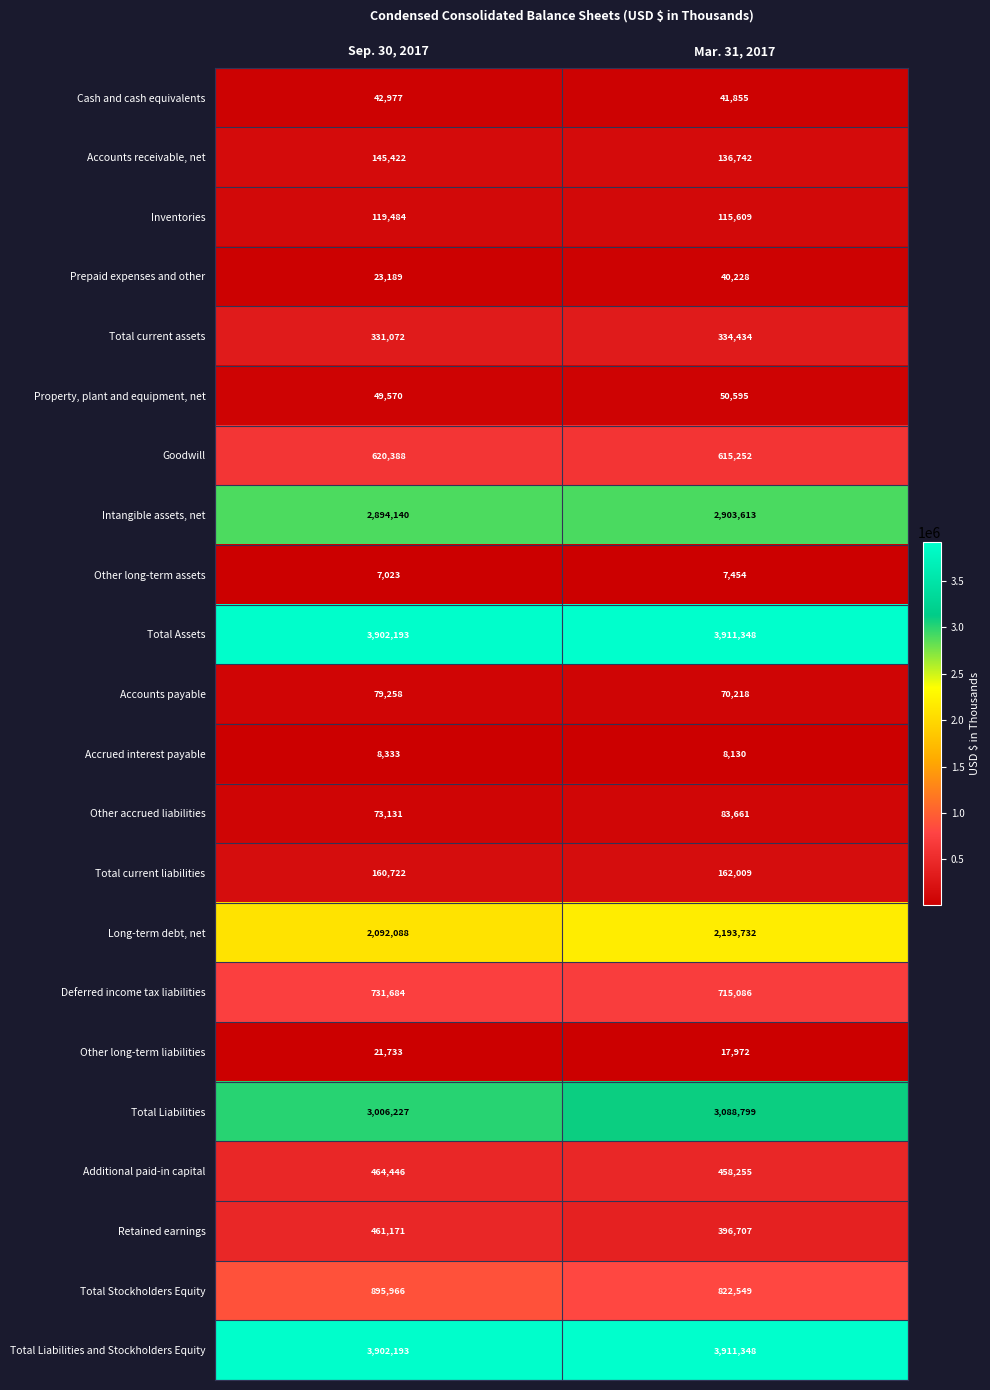

What is the sum of all Retained earnings values?

857878